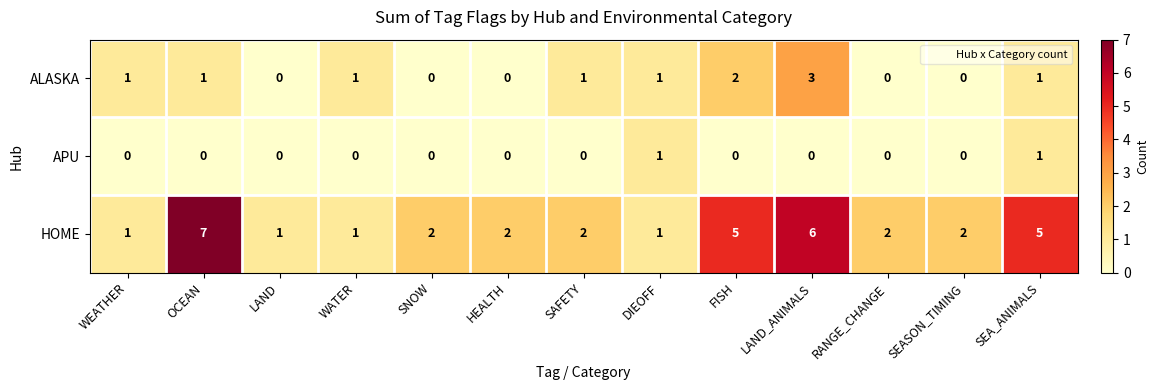

Which series has the largest total across all categories?

HOME